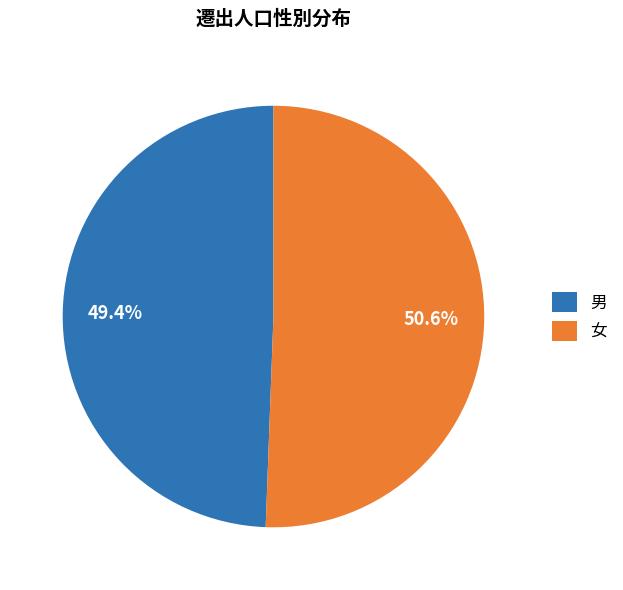

What is the ratio of the value at 女 to the value at 男?

1.0